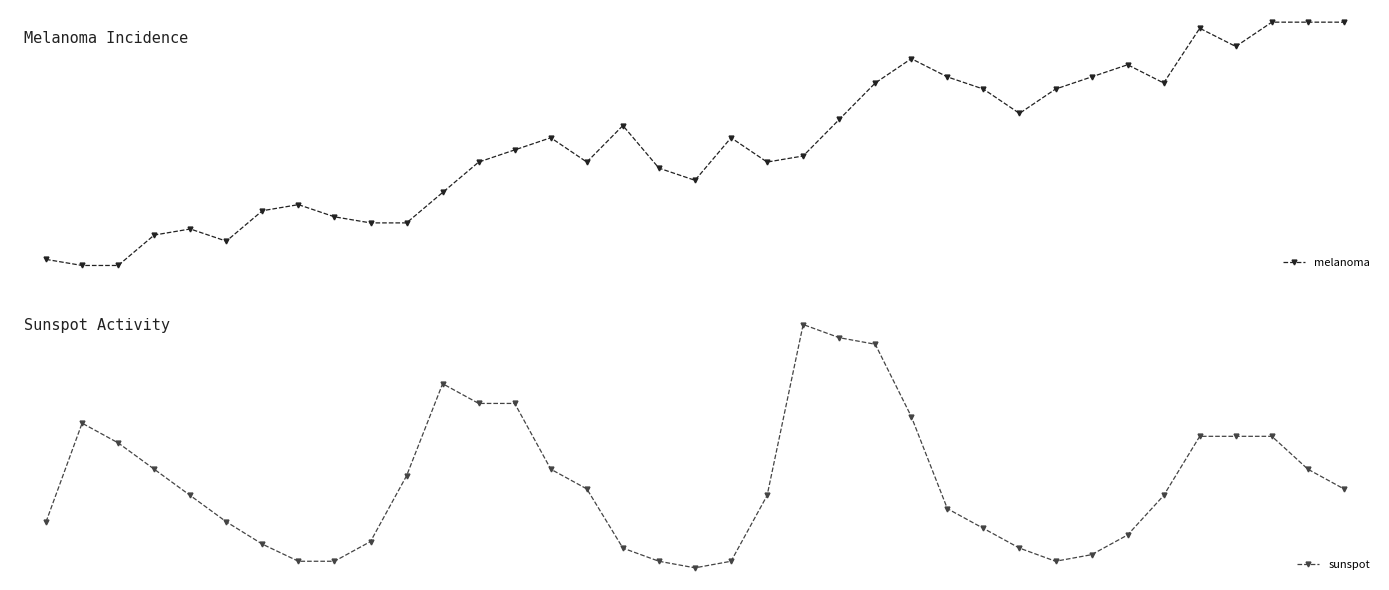

How many values in the melanoma series are below 2?

11